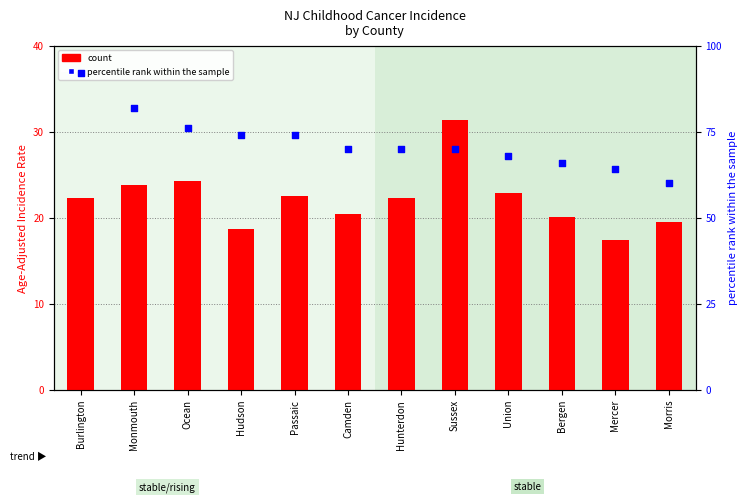

Which series has the largest Y range (max minus min)?

percentile rank within the sample